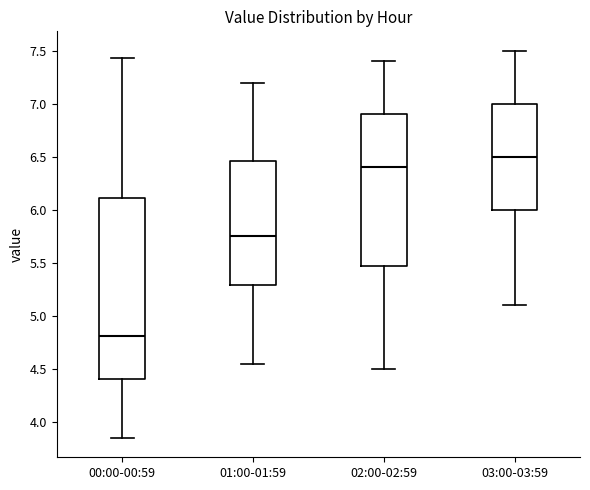

Comparing the boxes themselves (not the whiskers), which one is the tallest?

00:00-00:59